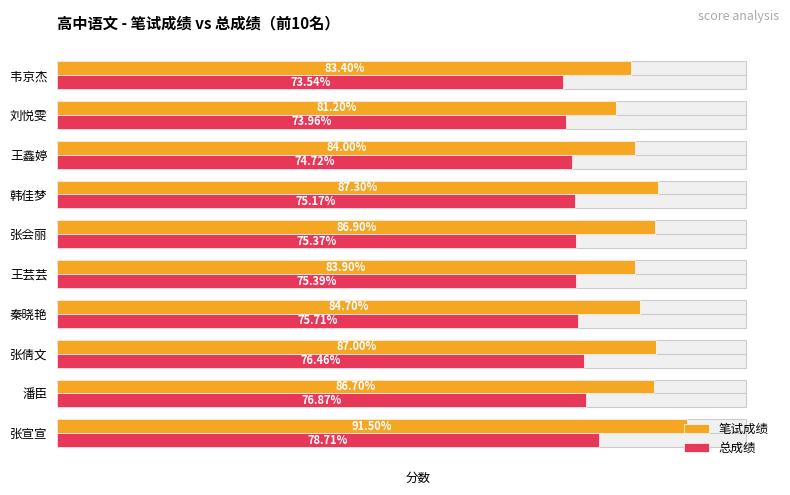

Which series has the largest total across all categories?

笔试成绩